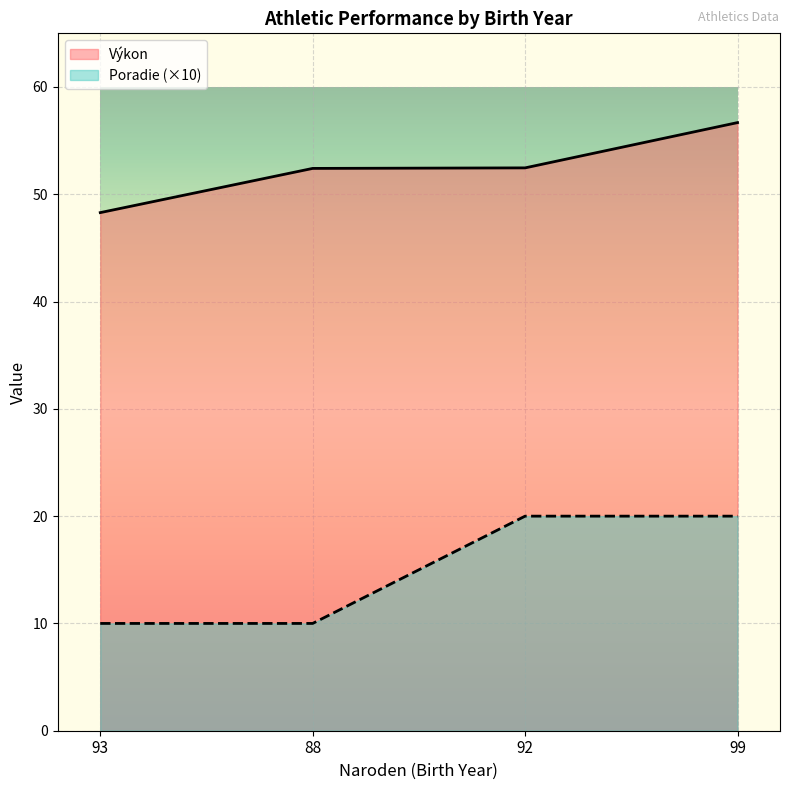

List the labels in order of Poradie value, smallest first.

93, 88, 92, 99